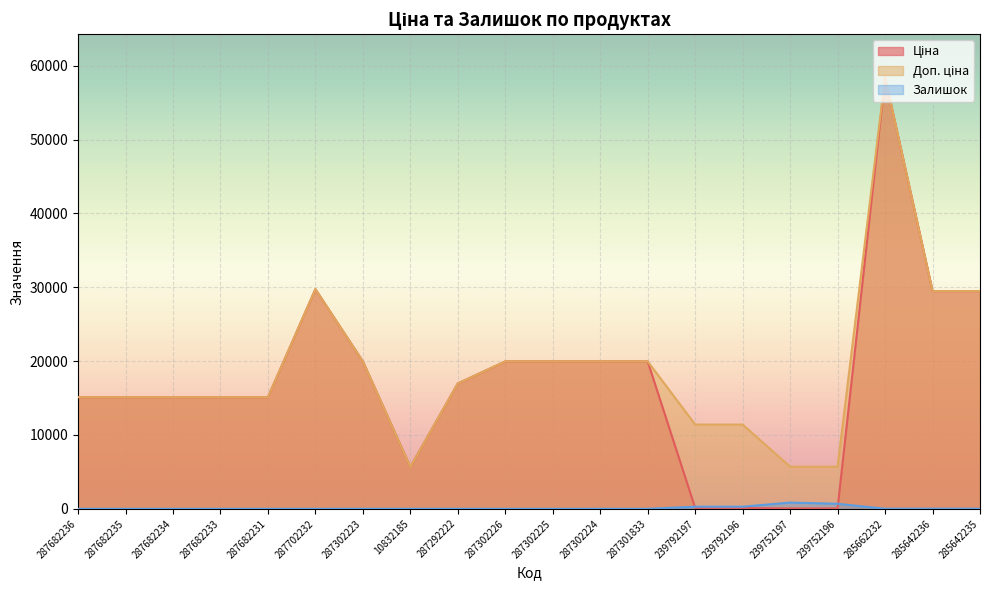

How many values in the Залишок series are below 4?

10